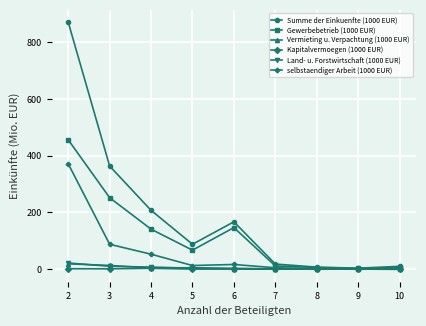

Which series has the largest range (max minus min)?

Summe der Einkuenfte (1000 EUR)